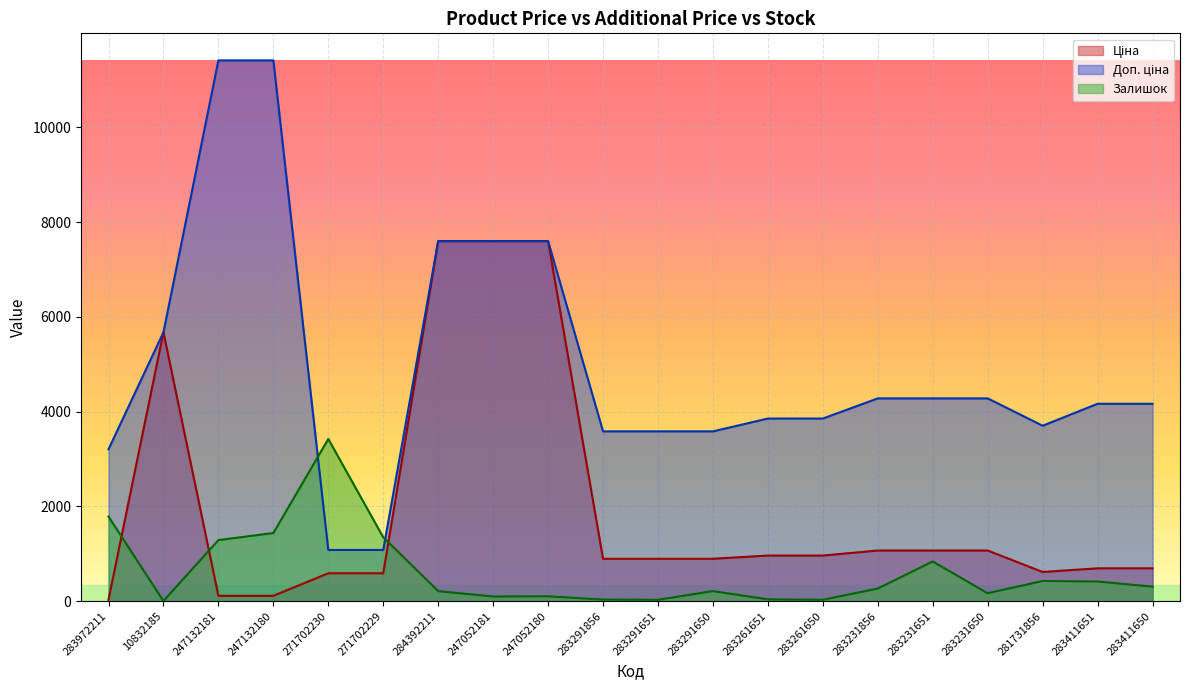

Reading right to left, list all the values displayed in this chart.

Ціна: 694.3	694.3	617.0	1069.8	1069.8	1069.8	963.5	963.5	895.9	895.9	895.9	7596.5	7596.5	7596.5	589.9	589.9	114.1	114.1	5673.8	32.0
Доп. ціна: 4165.6	4165.6	3701.9	4279.1	4279.1	4279.1	3854.0	3854.0	3583.6	3583.6	3583.6	7596.5	7596.5	7596.5	1081.7	1081.7	11410.0	11410.0	5673.8	3205.0
Залишок: 307.6	416.7	426.6	168.7	838.4	267.9	29.8	39.7	213.3	29.8	34.7	104.2	99.2	213.3	1349.4	3423.0	1438.7	1289.8	5.0	1785.9